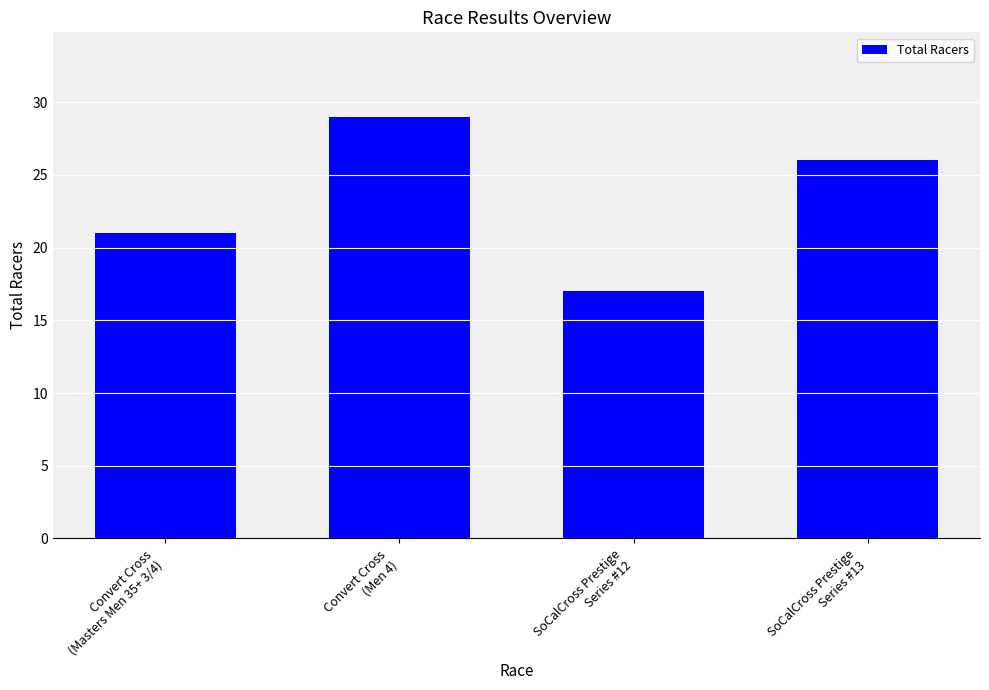

Is it true that the value at SoCalCross Prestige
Series #12 is 17?

True